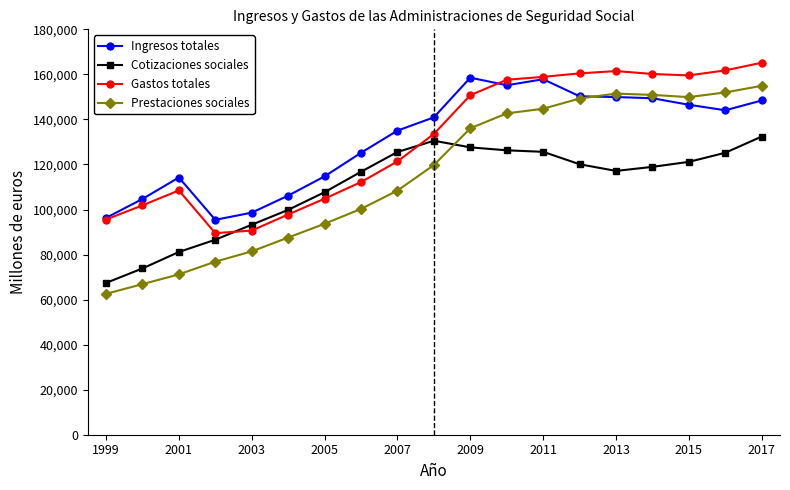

What is the highest value of the Ingresos totales series?

158547